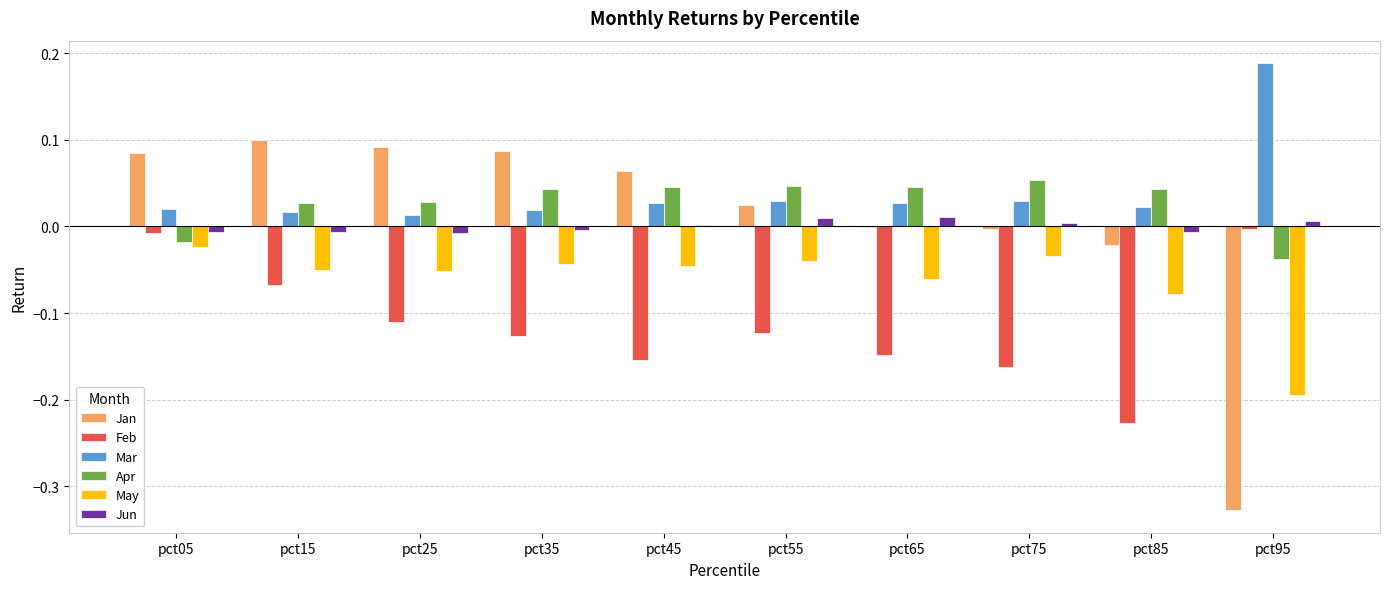

Which series has the largest total across all categories?

Mar